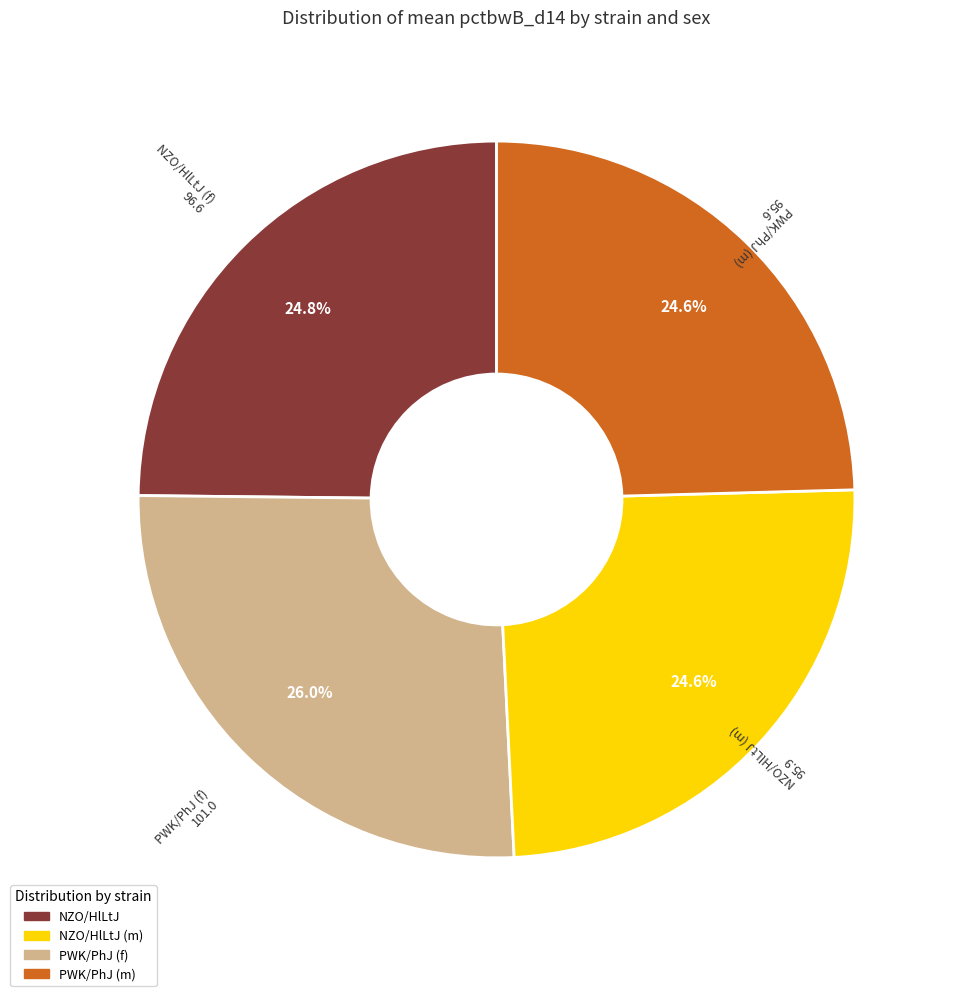

Does PWK/PhJ (f) account for over 50% of the chart?

No